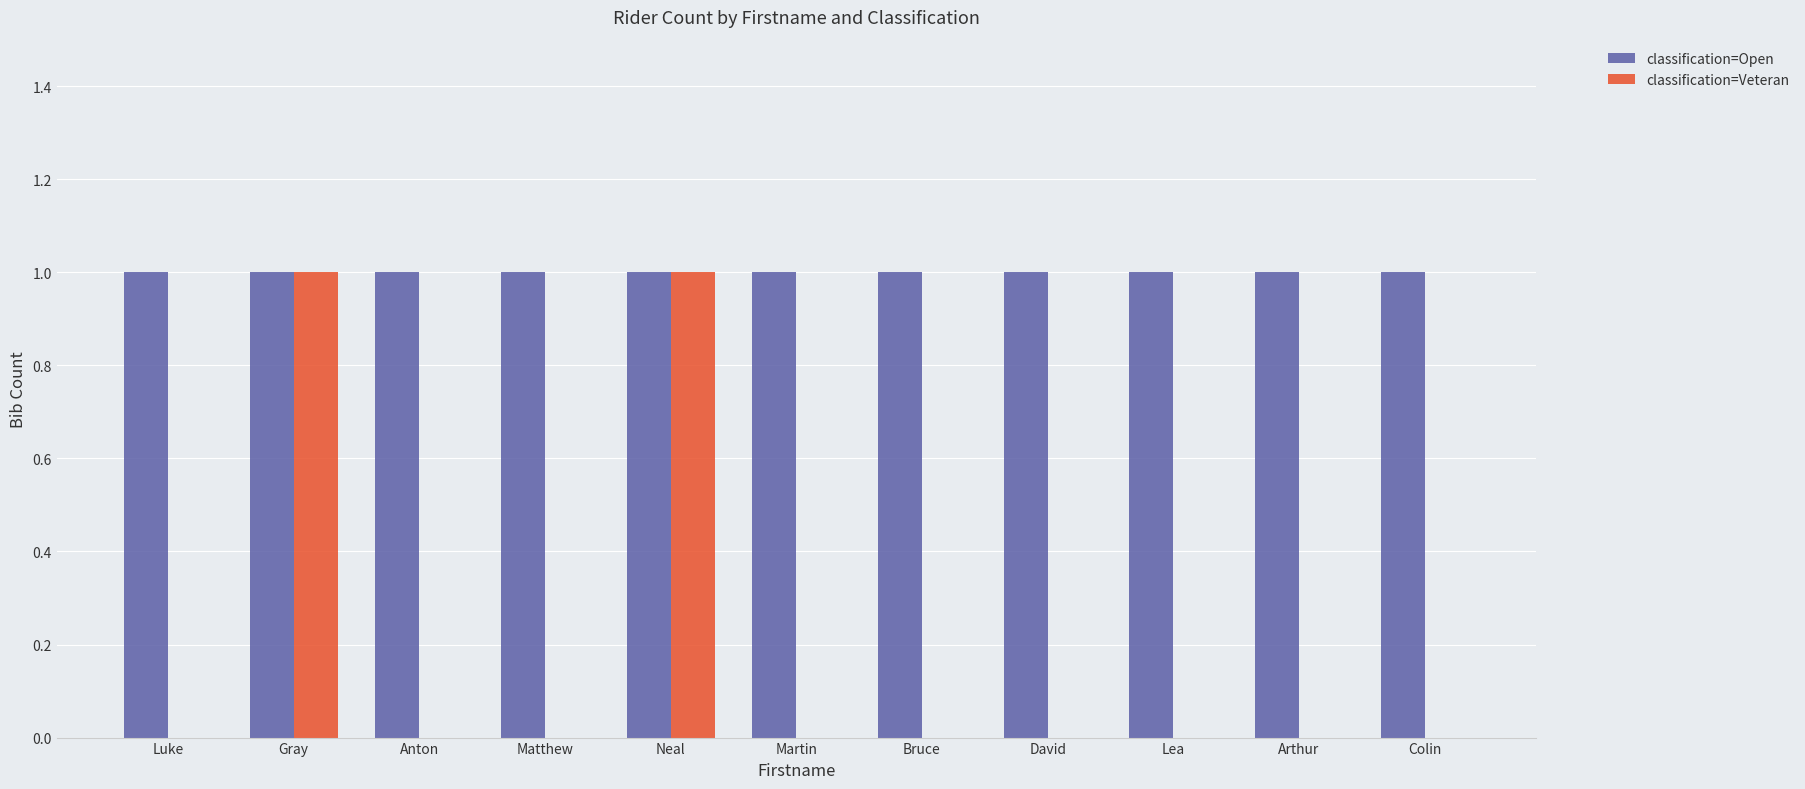

What is the sum of all classification=Veteran values?

2